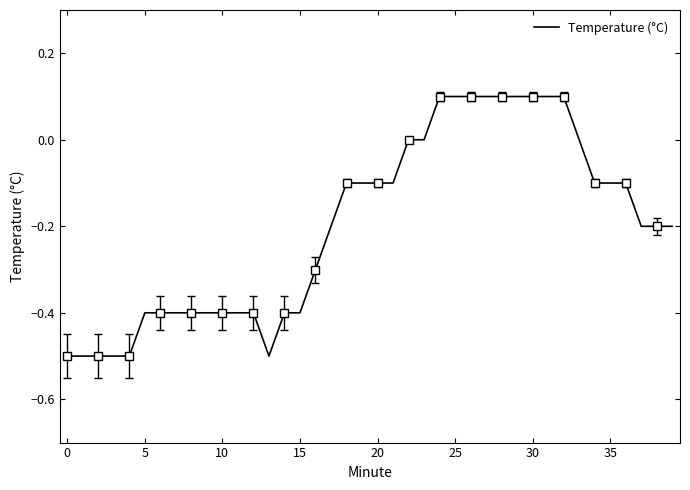

How many categories are shown in the chart?

40